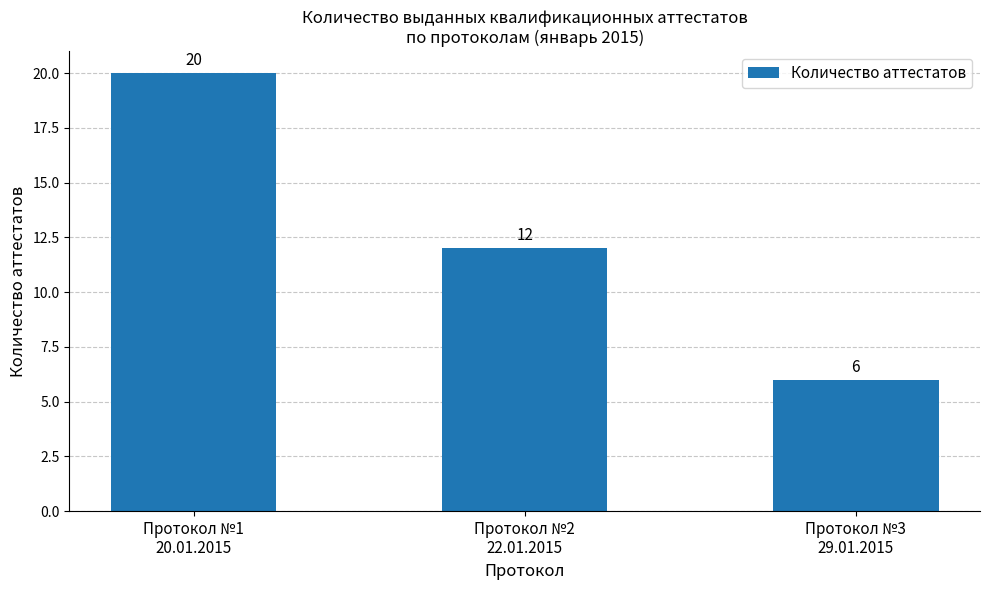

Rank the categories by value from highest to lowest.

Протокол №1
20.01.2015, Протокол №2
22.01.2015, Протокол №3
29.01.2015